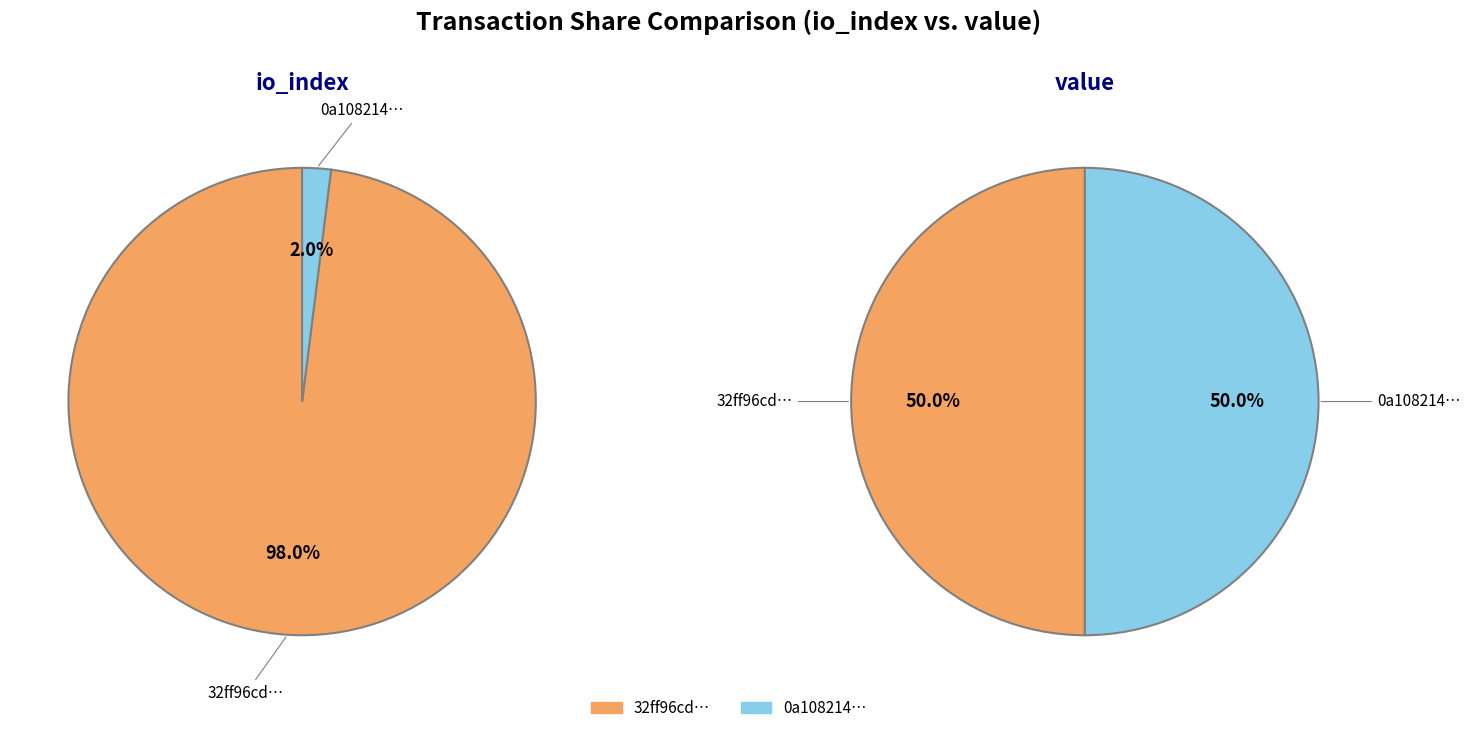

How many segments does this pie chart have?

2